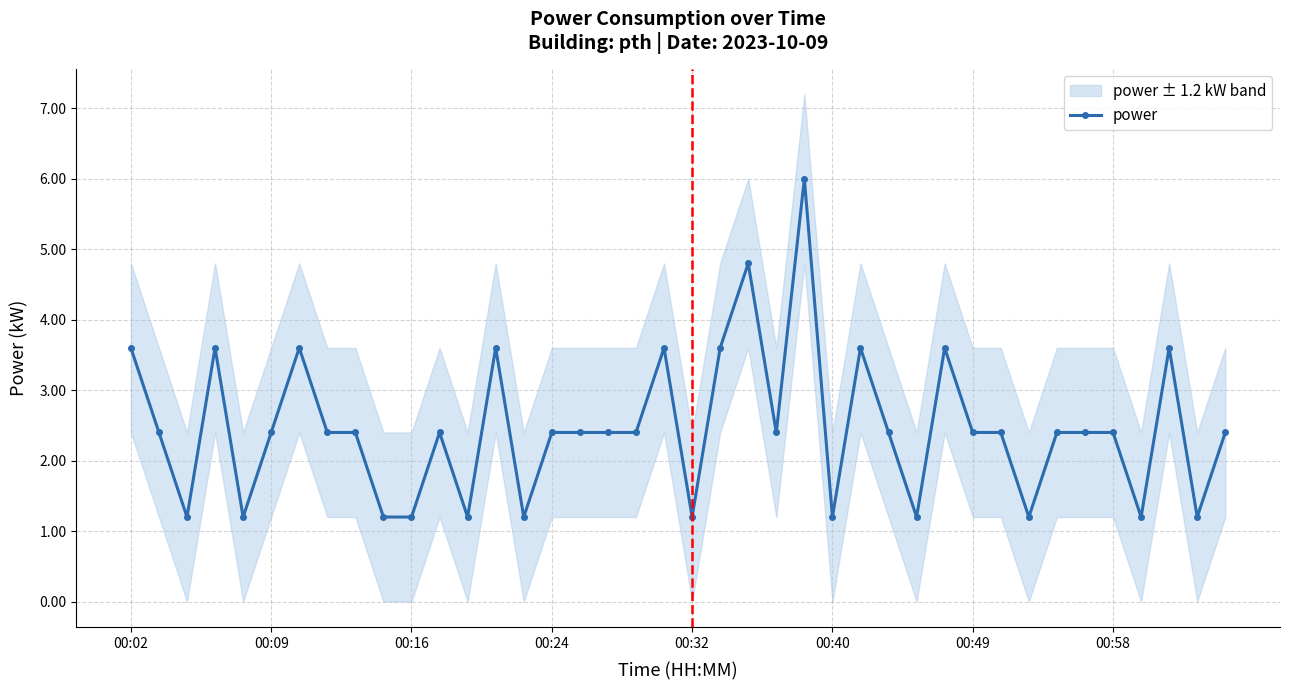

Reading left to right, transcribe all the data shown in this chart.

3.6	2.4	1.2	3.6	1.2	2.4	3.6	2.4	2.4	1.2	1.2	2.4	1.2	3.6	1.2	2.4	2.4	2.4	2.4	3.6	1.2	3.6	4.8	2.4	6.0	1.2	3.6	2.4	1.2	3.6	2.4	2.4	1.2	2.4	2.4	2.4	1.2	3.6	1.2	2.4